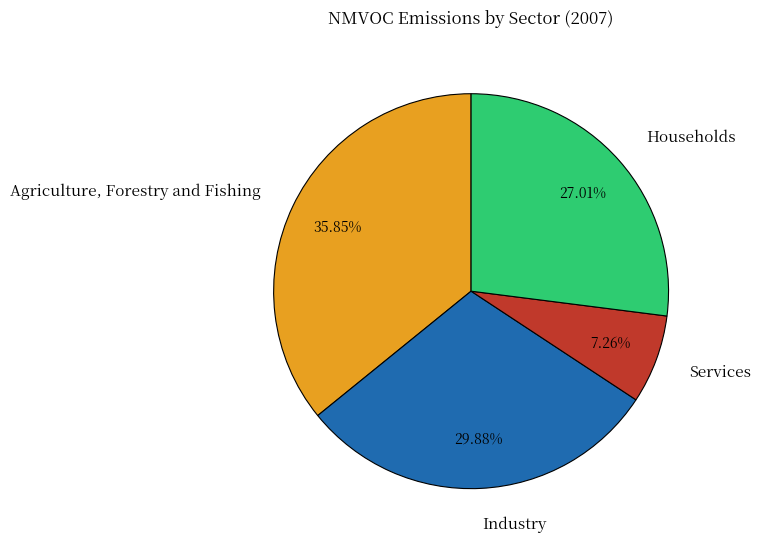

Which category has the biggest portion of the pie?

Agriculture, Forestry and Fishing